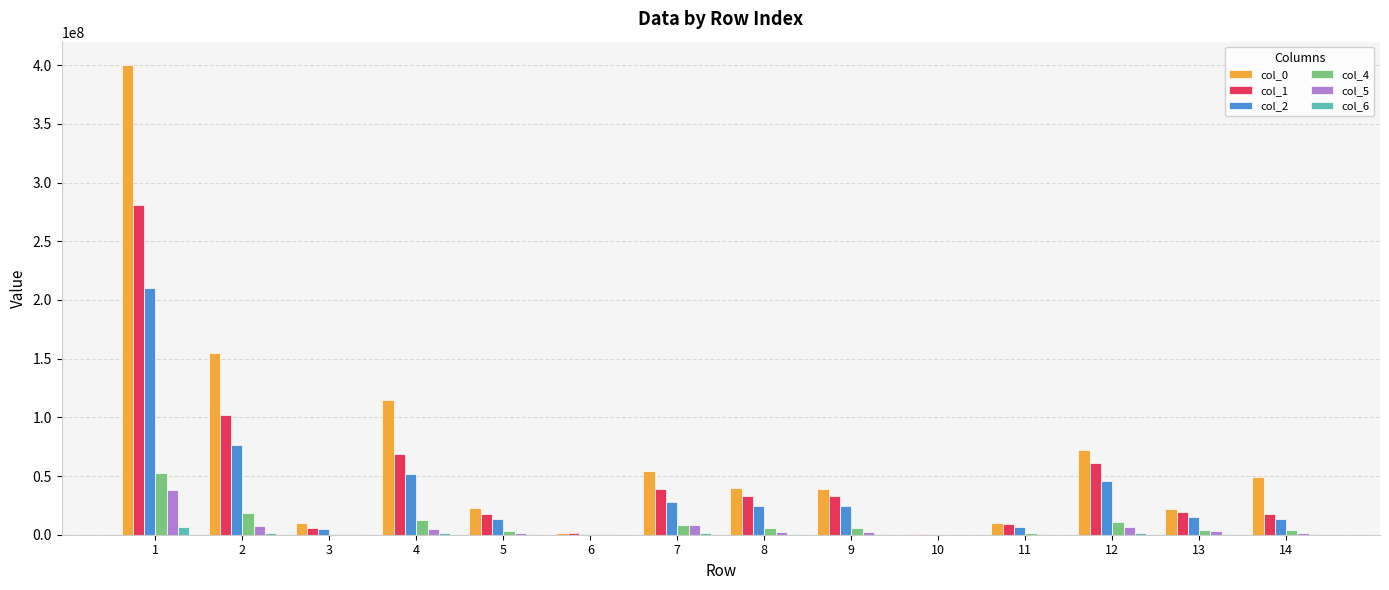

Are the bars horizontal?

No